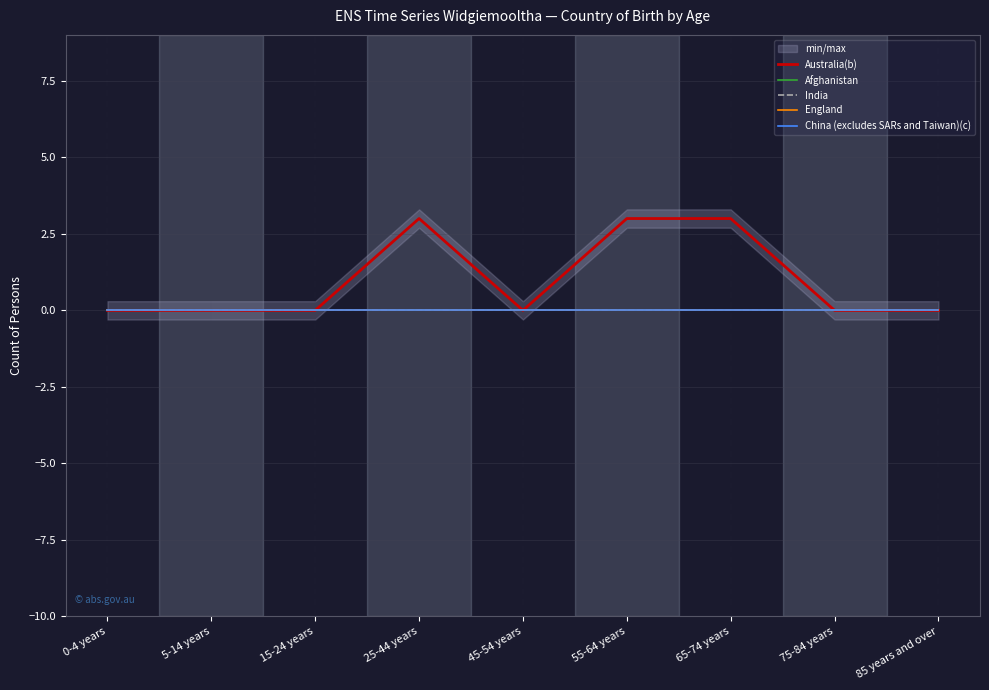

Is the value of India at 45-54 years greater than the value of Australia(b) at 45-54 years?

No